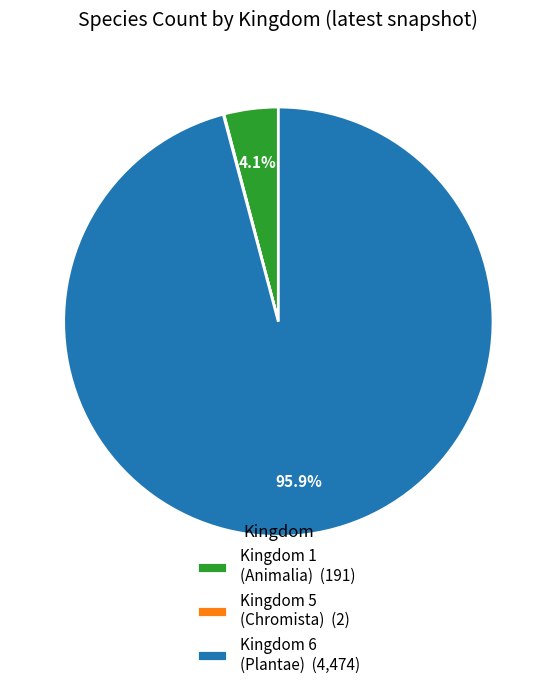

What is the largest slice in the pie chart?

Kingdom 6 (Plantae) (4,474)